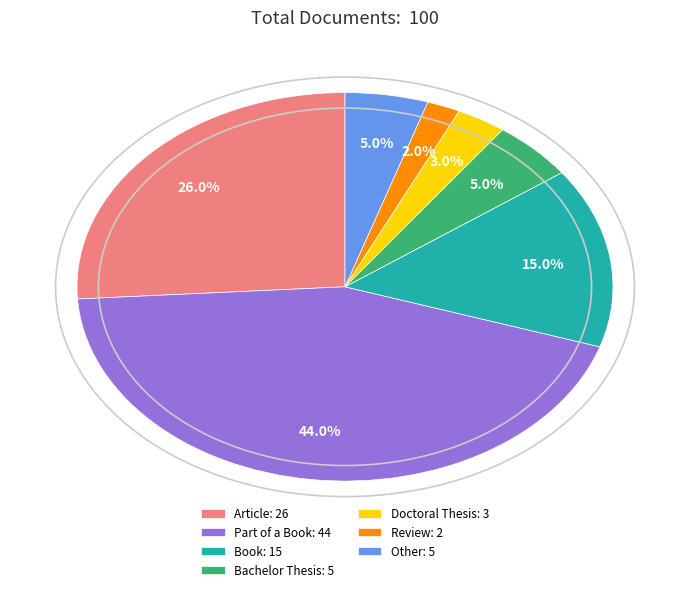

What portion of the pie excludes Book: 15?

85.0%